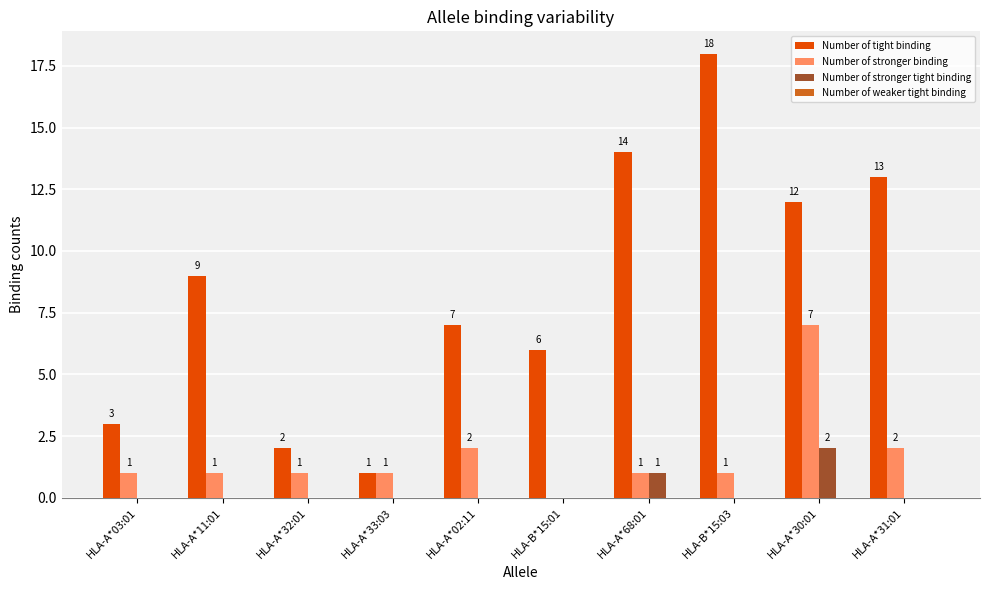

Which series has the largest total across all categories?

Number of tight binding